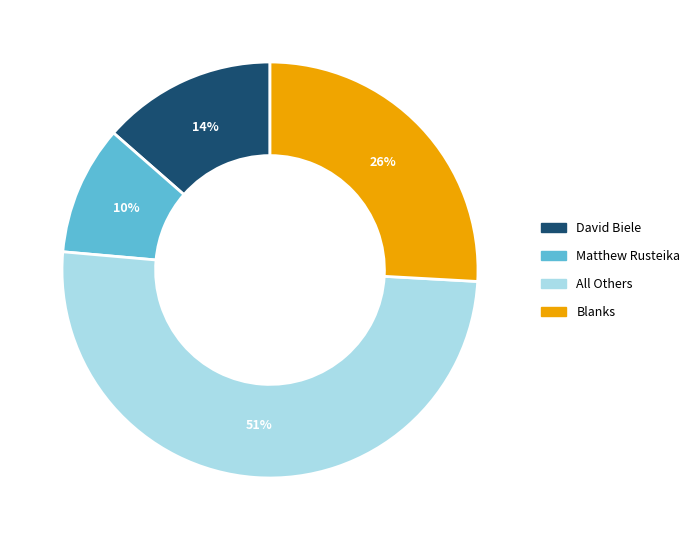

Which category has the biggest portion of the pie?

All Others